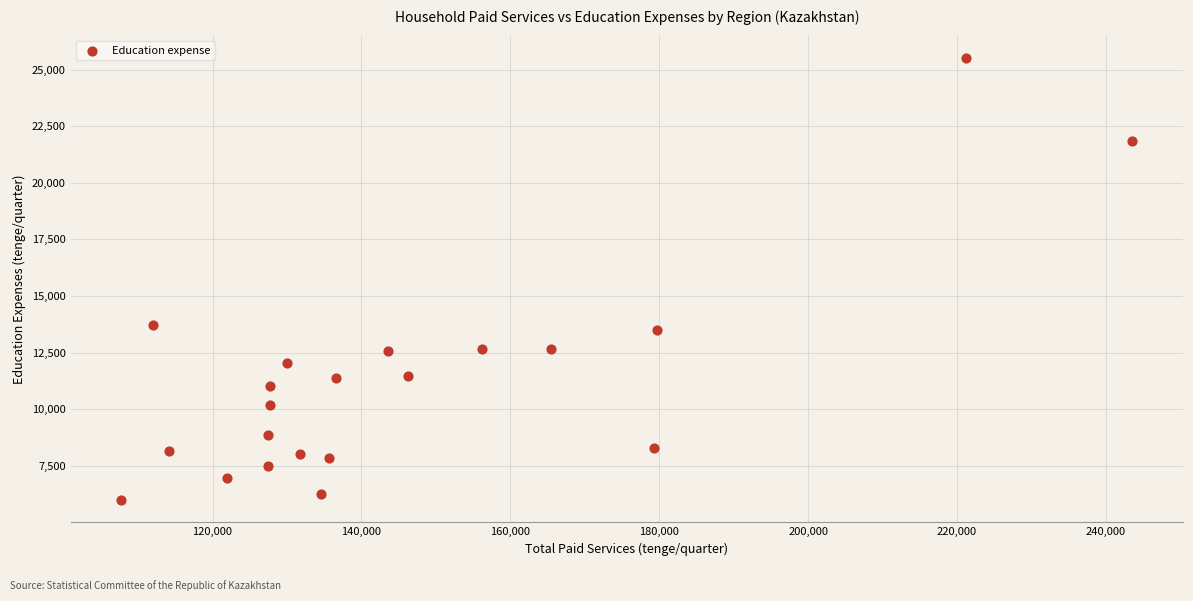

What is the range of Y values (max minus min)?

19551